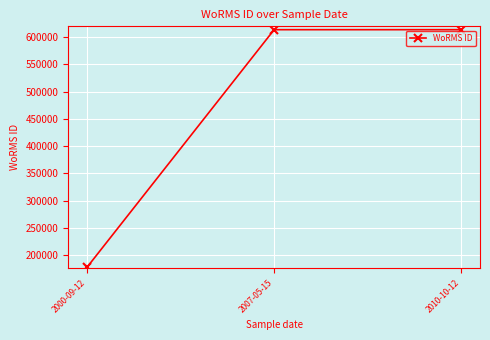

How many series are shown in this chart?

1